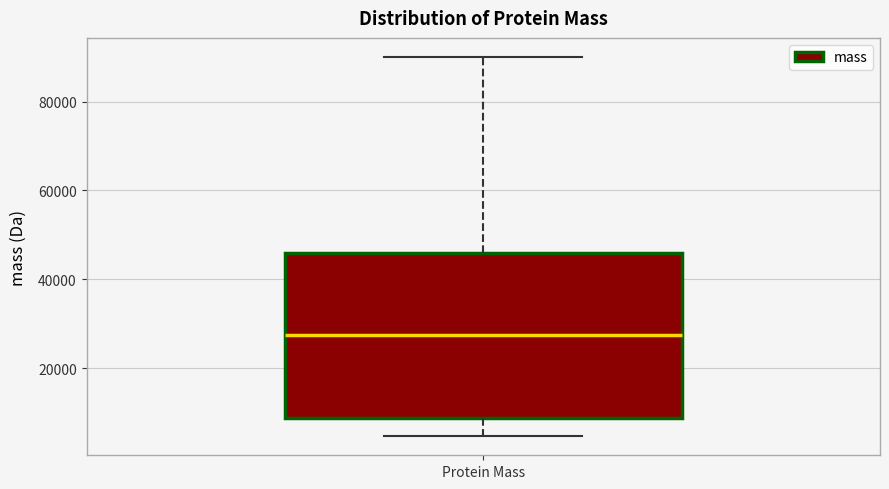

Read this box plot against the y-axis: the position of the median line, the range covered by the box, and the ends of both whiskers. The values are not printed on the chart, so give them approximately, as read against the axis.

median 28000, box 8000 to 46000, whiskers 4000 to 90000